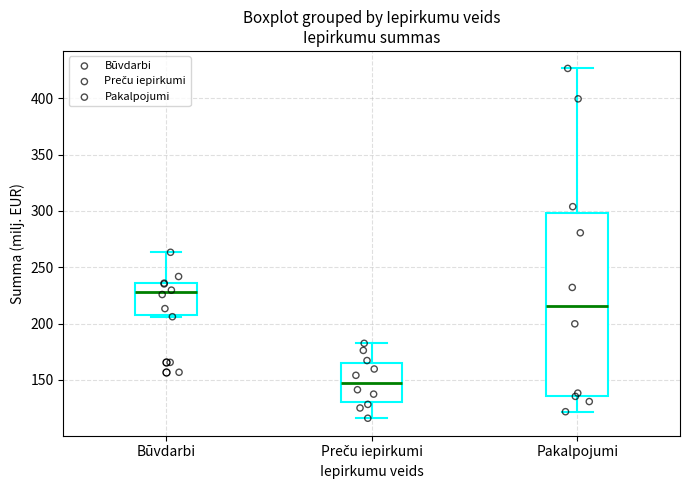

Where is the upper edge of the box for Preču iepirkumi on the y-axis? The values are not printed on the chart, so give them approximately, as read against the axis.

165